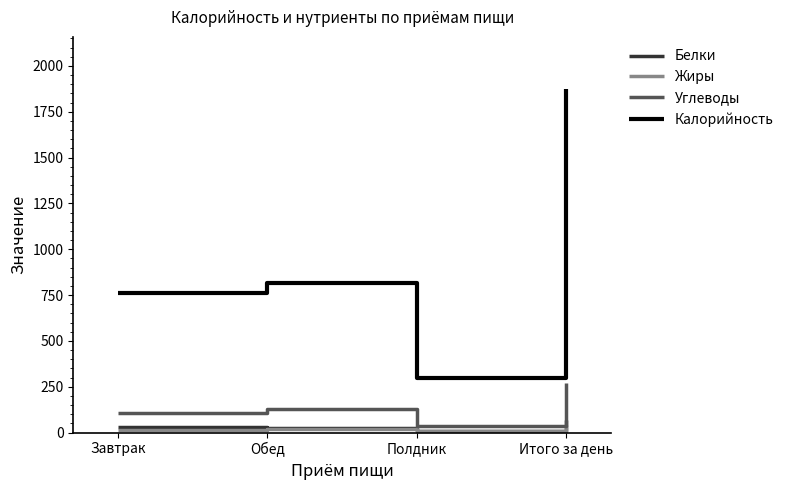

Rank the categories by Калорийность value from lowest to highest.

Полдник, Завтрак, Обед, Итого за день